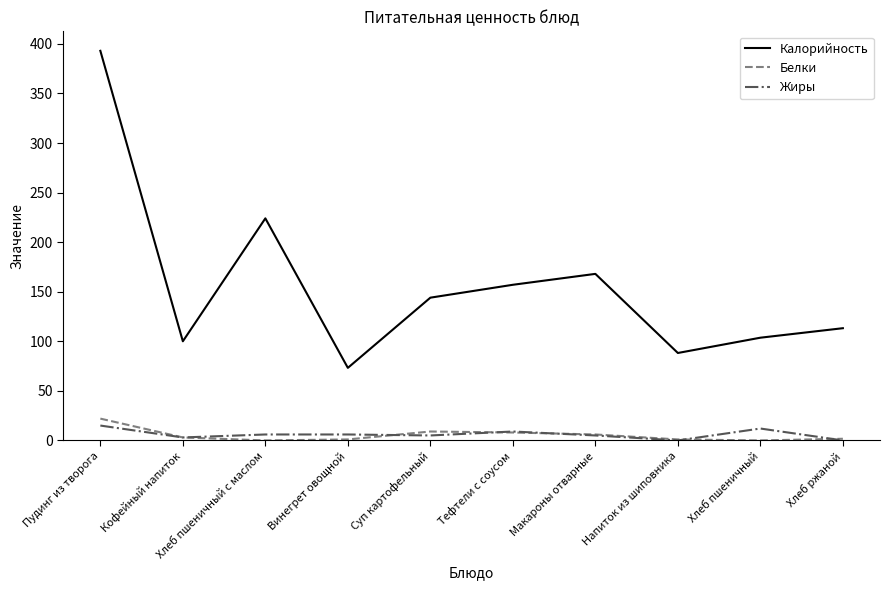

Which series has the largest range (max minus min)?

Калорийность